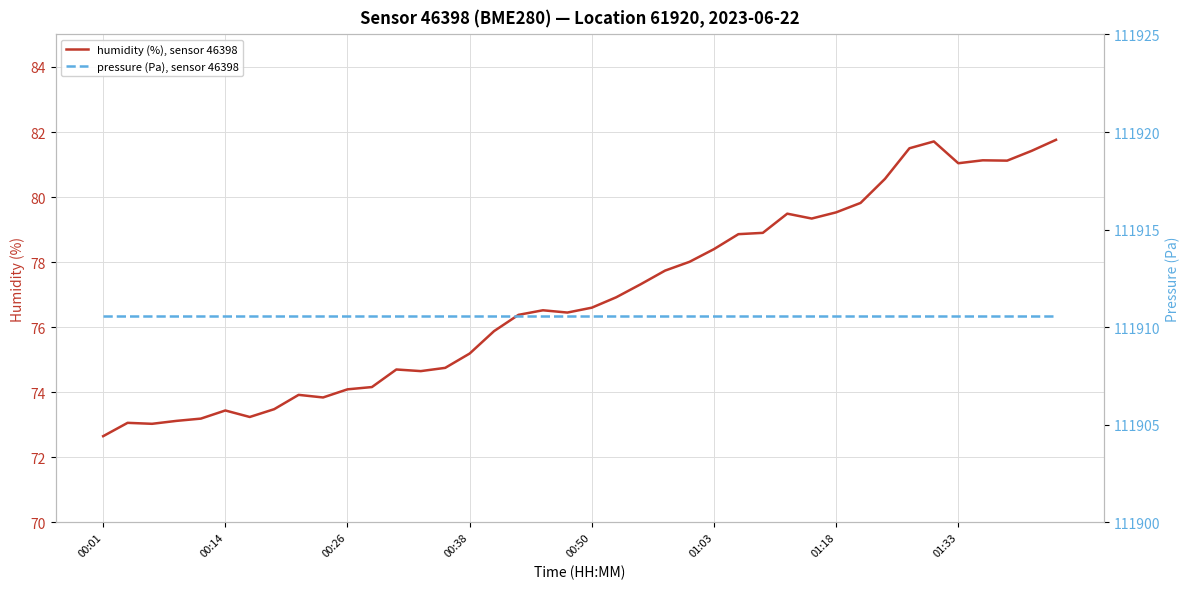

At which label does humidity (%), sensor 46398 reach its minimum?

00:01